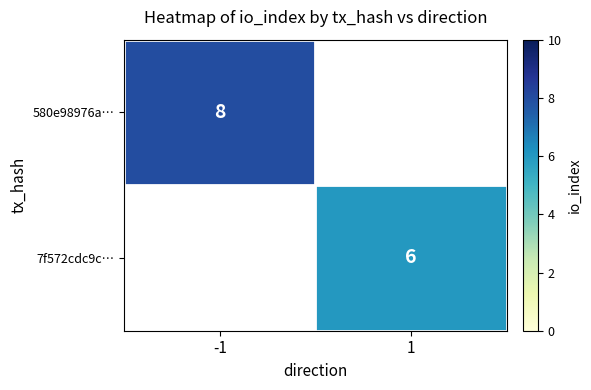

Which label corresponds to the largest value in the chart?

-1